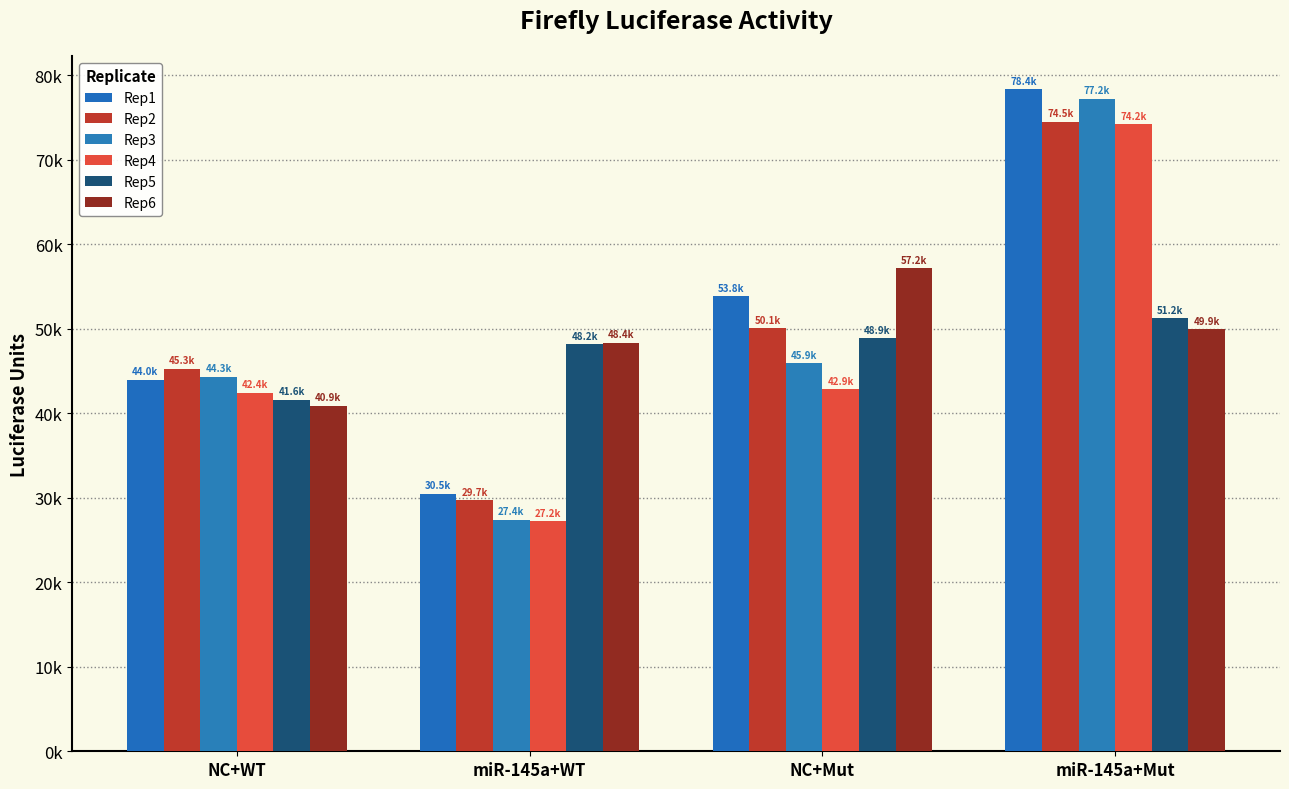

The value of Rep6 at NC+WT is 40914.4. True or false?

True